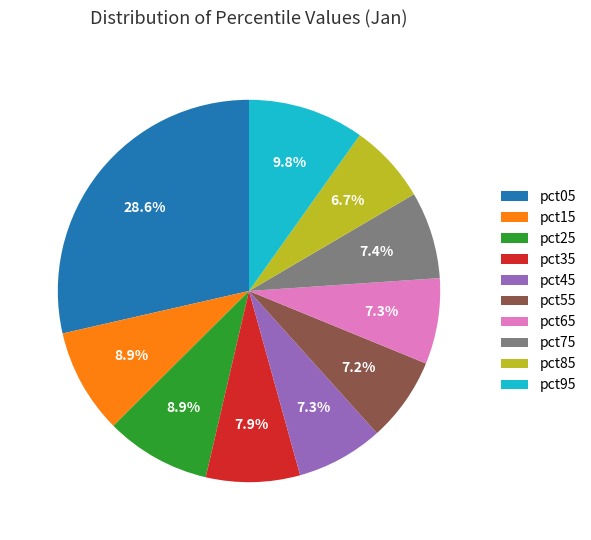

Is pct65 the majority of the pie?

No